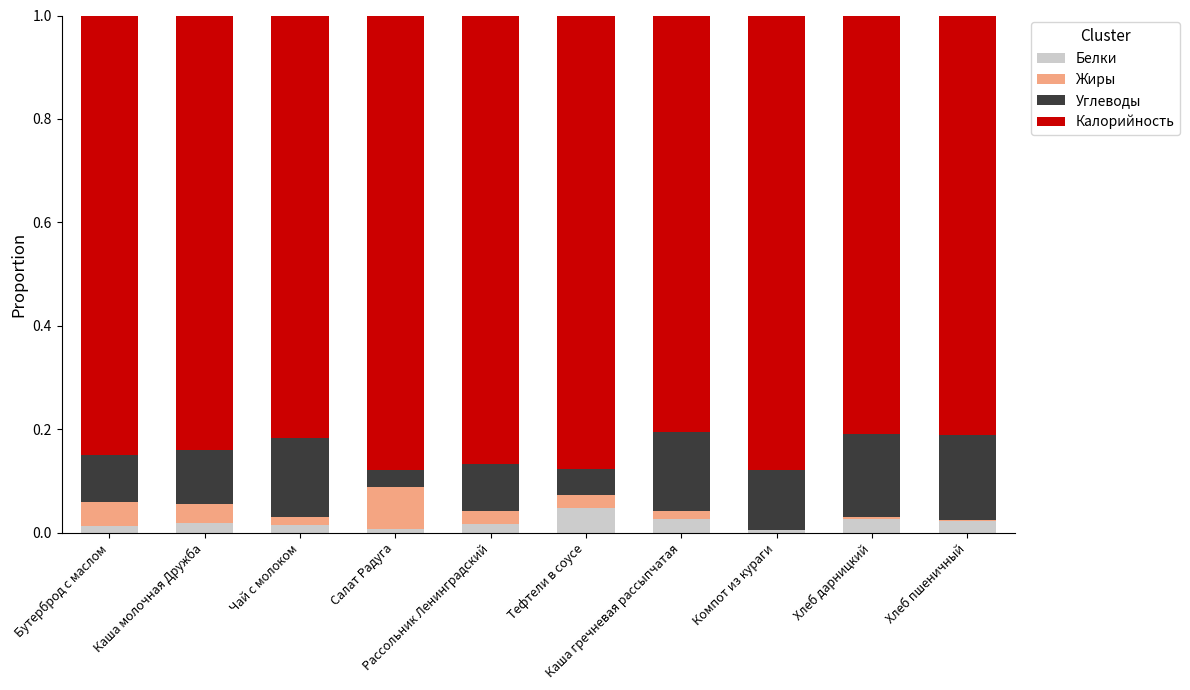

True or false: Калорийность has a value of 0.9 at Рассольник Ленинградский.

True